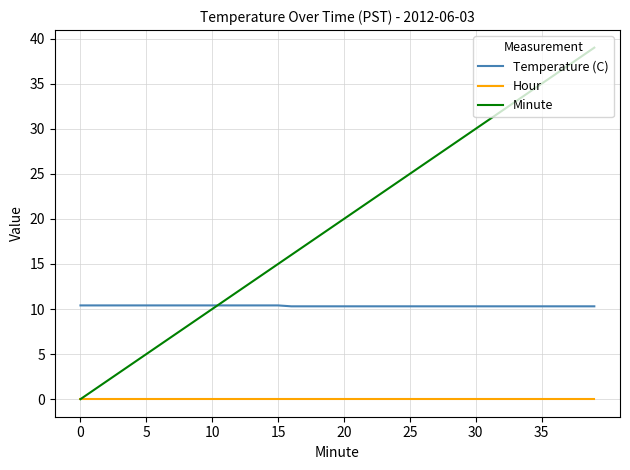

Which series has the largest total across all categories?

Minute